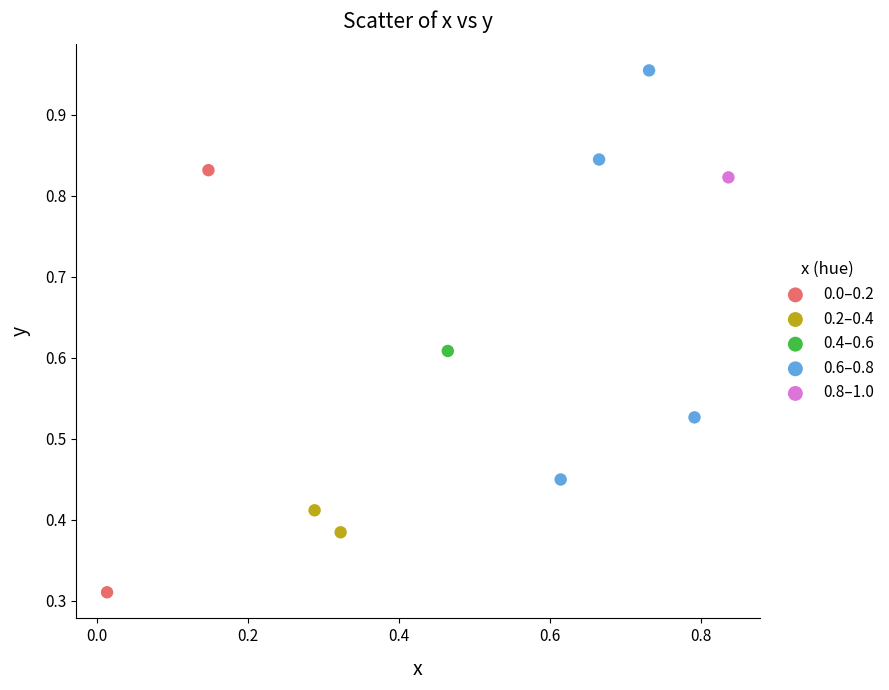

What are all the series names shown in the legend?

0.0–0.2, 0.2–0.4, 0.4–0.6, 0.6–0.8, 0.8–1.0